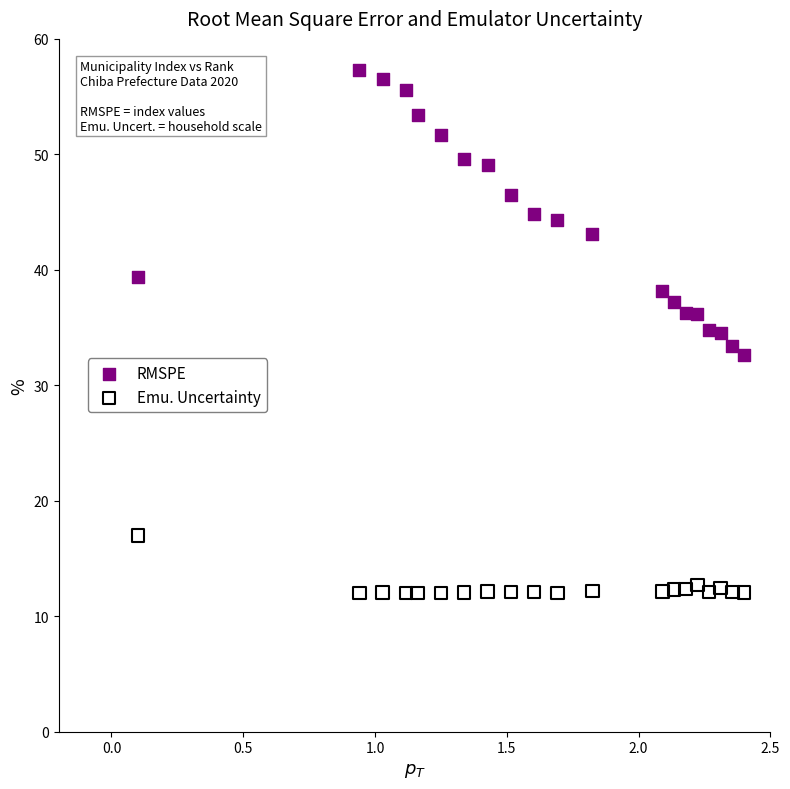

Which series has the widest spread of Y values?

RMSPE